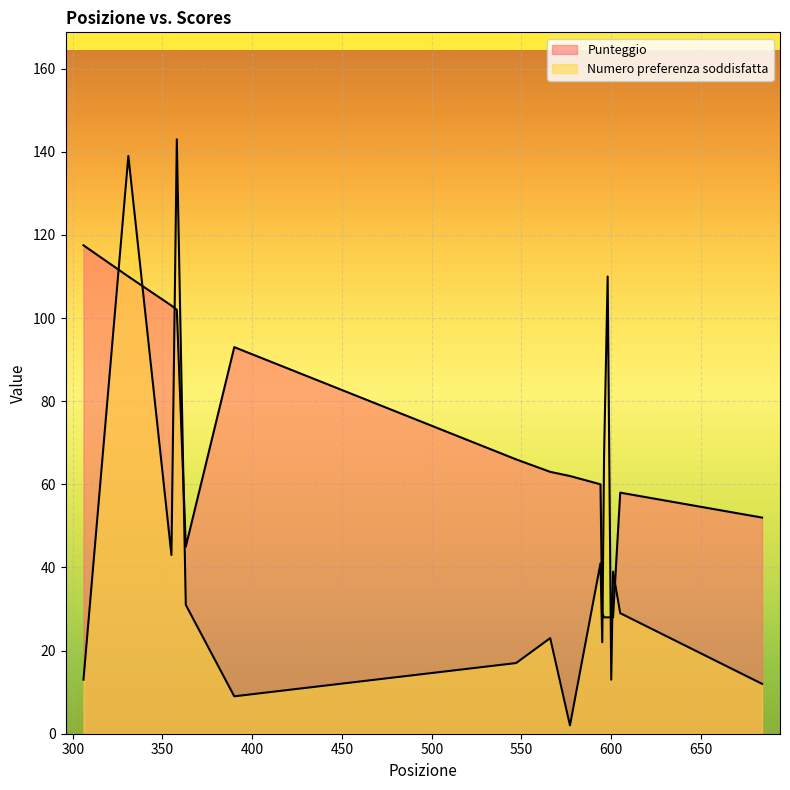

What is the smallest value displayed?

2.0